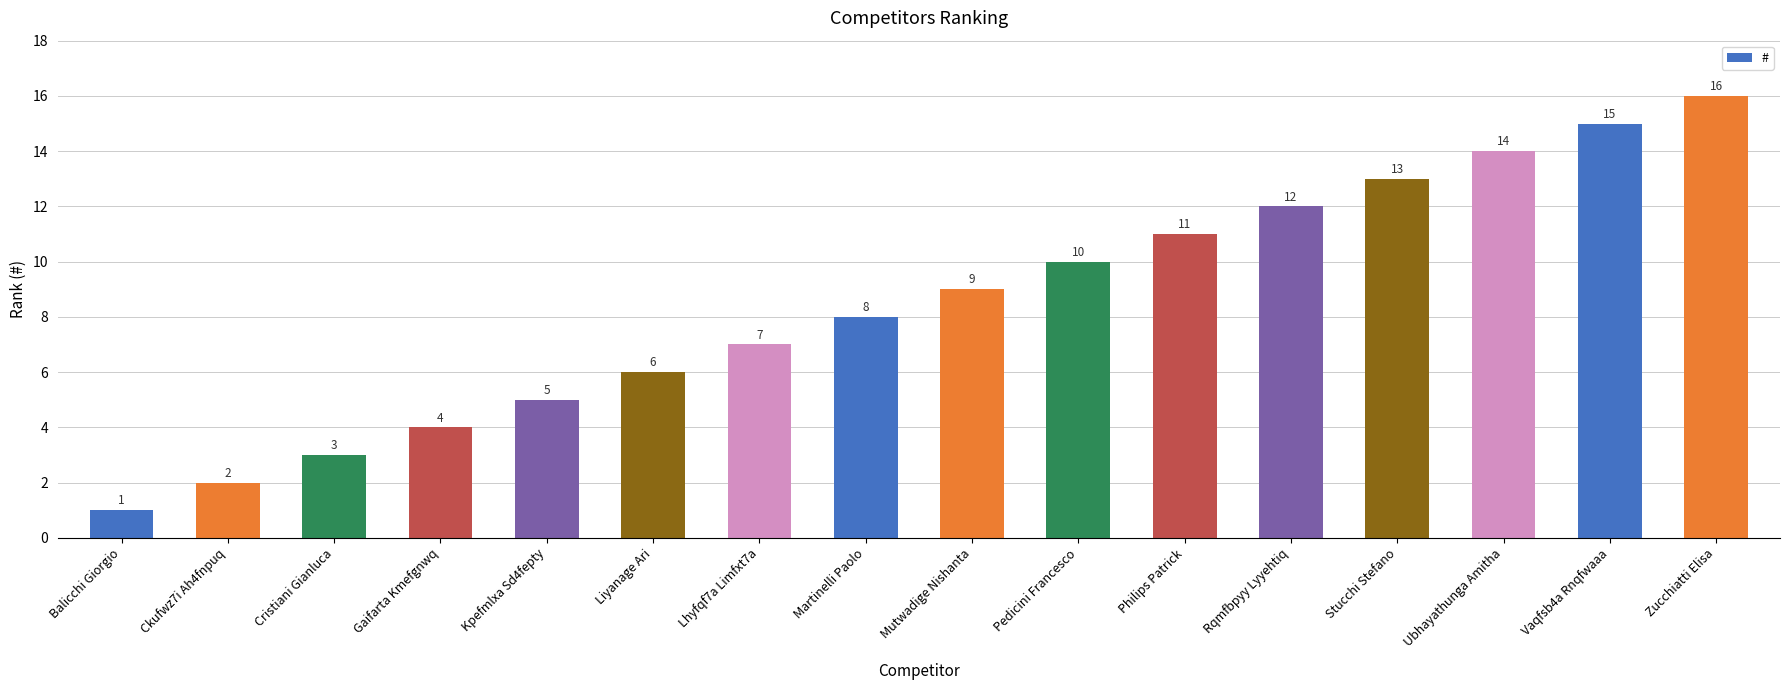

Which label corresponds to the largest value in the chart?

Zucchiatti Elisa